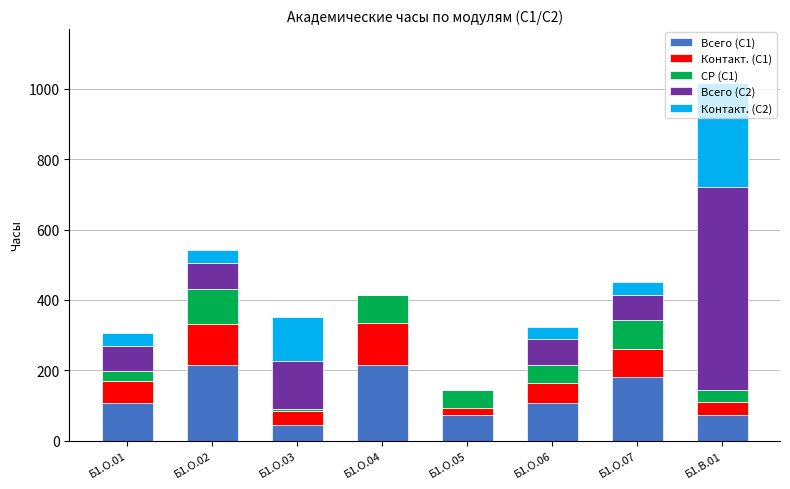

At which category is the sum across all series the highest?

Б1.В.01